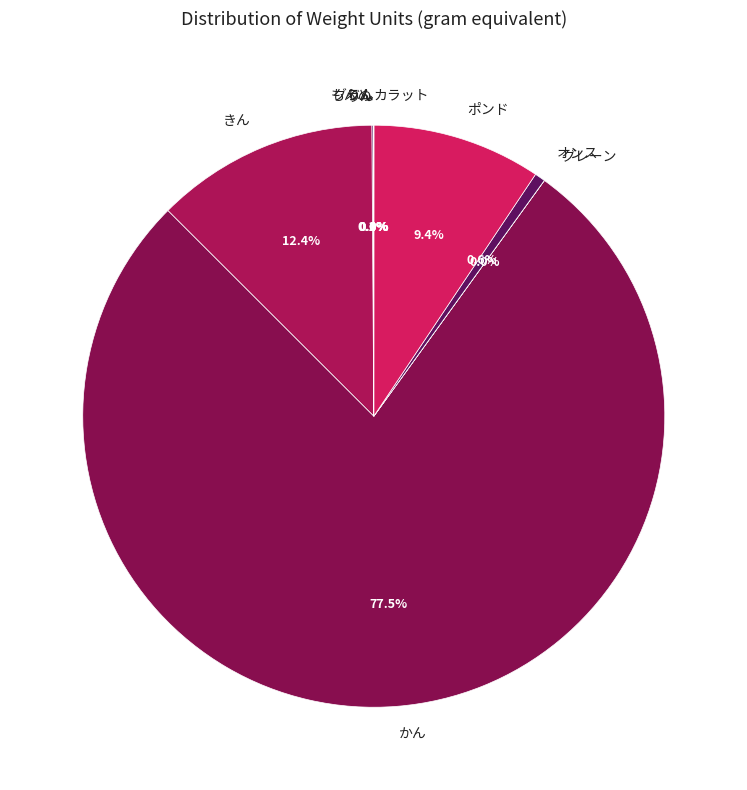

What is the largest slice in the pie chart?

かん